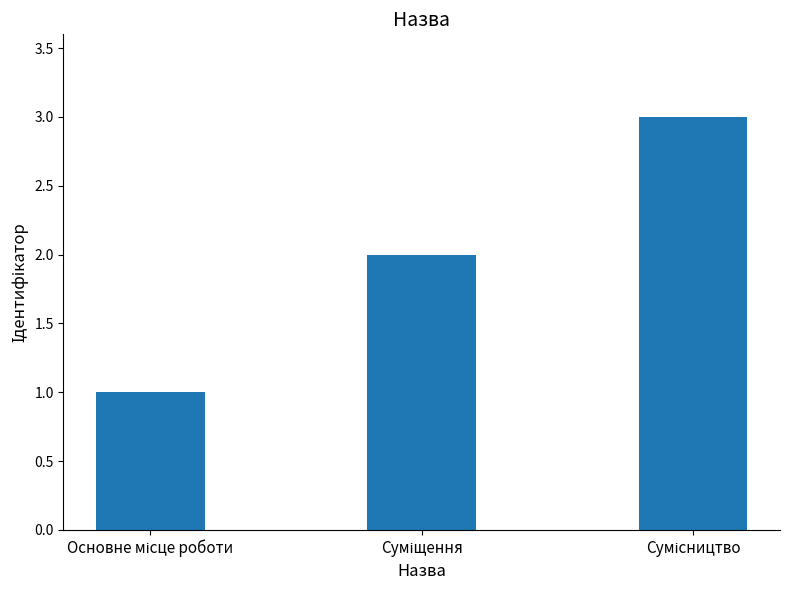

What is the sum of all values?

6